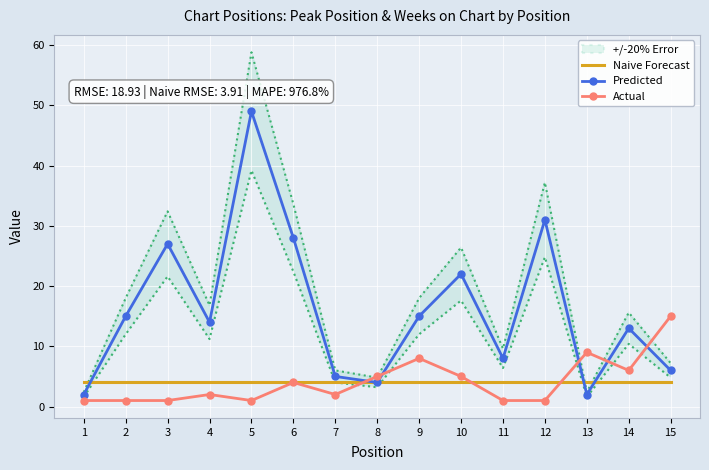

Which series has the largest range (max minus min)?

Predicted